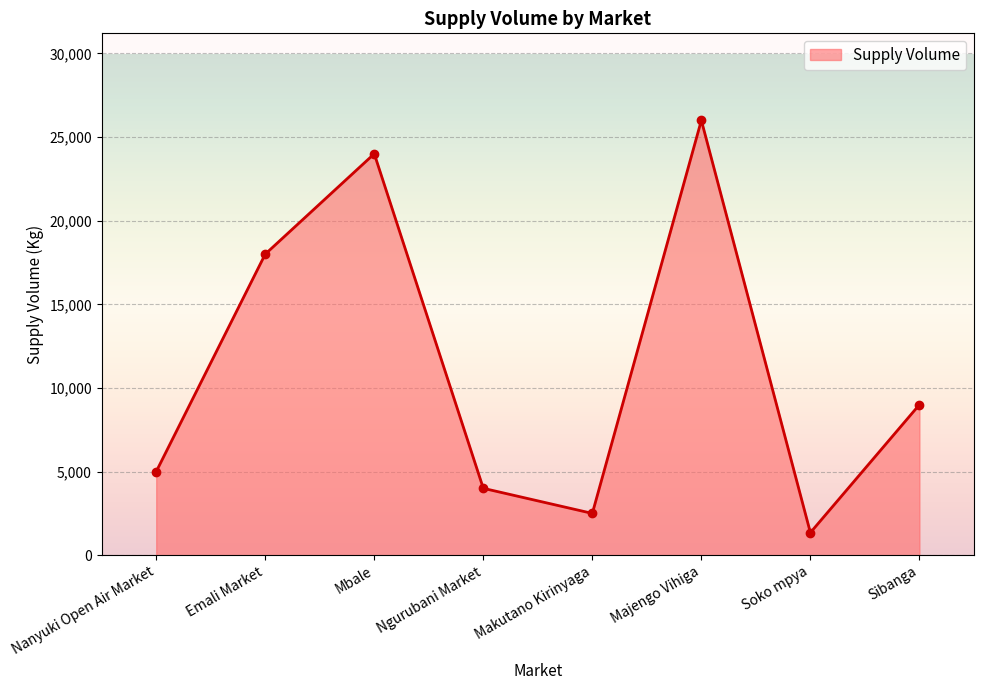

The chart shows a value of 4000 at Ngurubani Market. True or false?

True